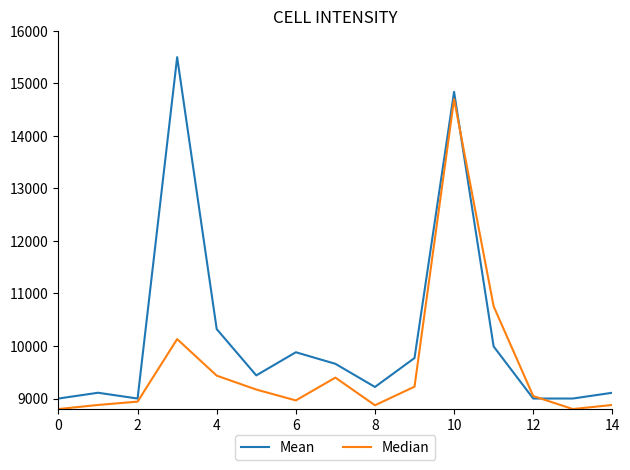

How many lines are shown in the chart?

2